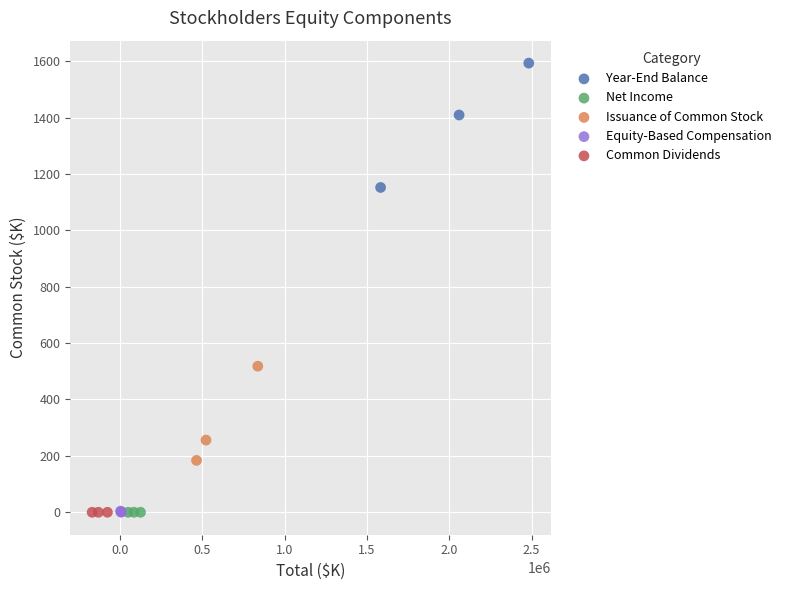

What are all the series names shown in the legend?

Year-End Balance, Net Income, Issuance of Common Stock, Equity-Based Compensation, Common Dividends